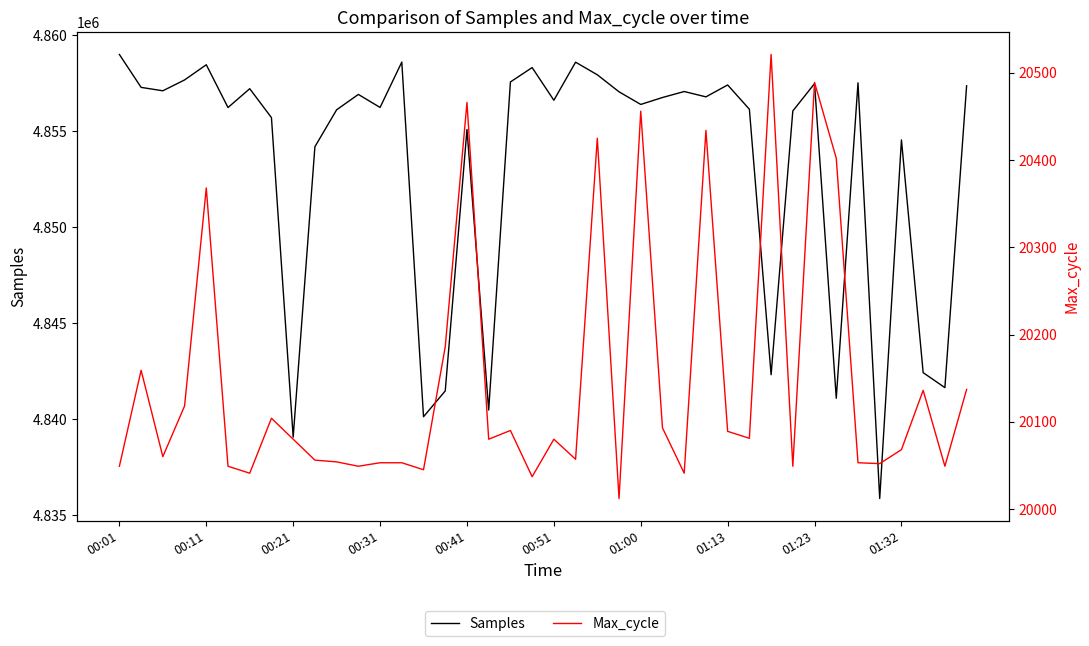

True or false: Max_cycle and Samples cross at least once.

False